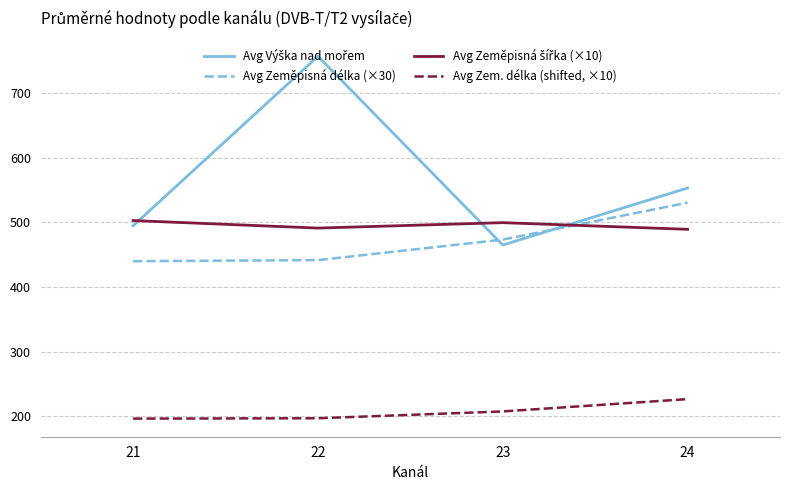

What is the sum of the Avg Zeměpisná délka (×30) values at 23 and 21?

913.3